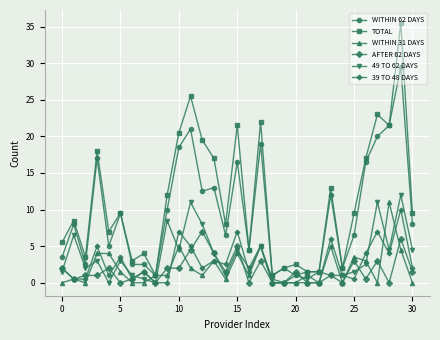

What is the difference between the maximum and minimum values in the WITHIN 31 DAYS series?

11.0